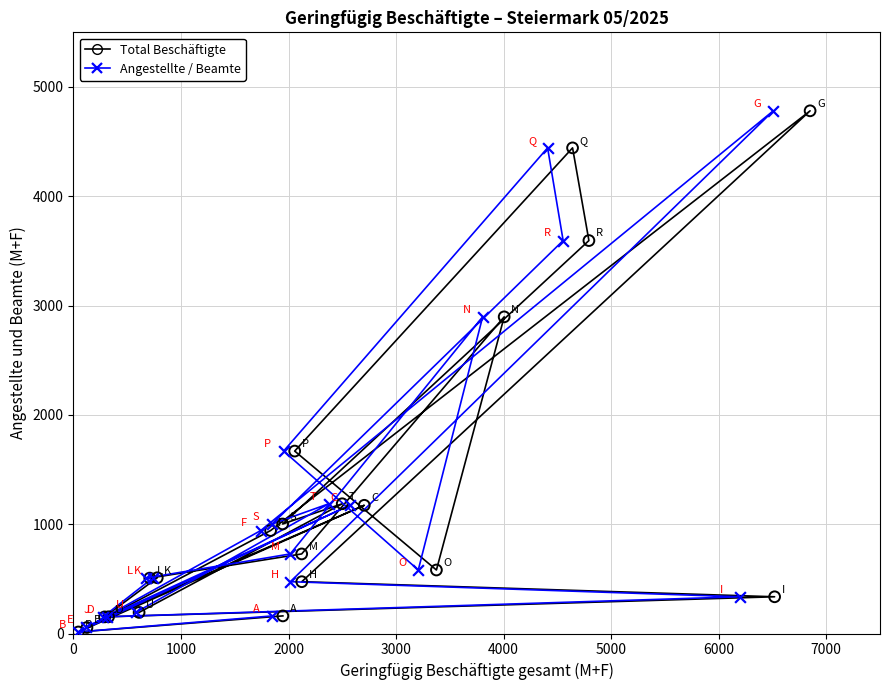

What are all the series names shown in the legend?

Total Beschäftigte, Angestellte / Beamte